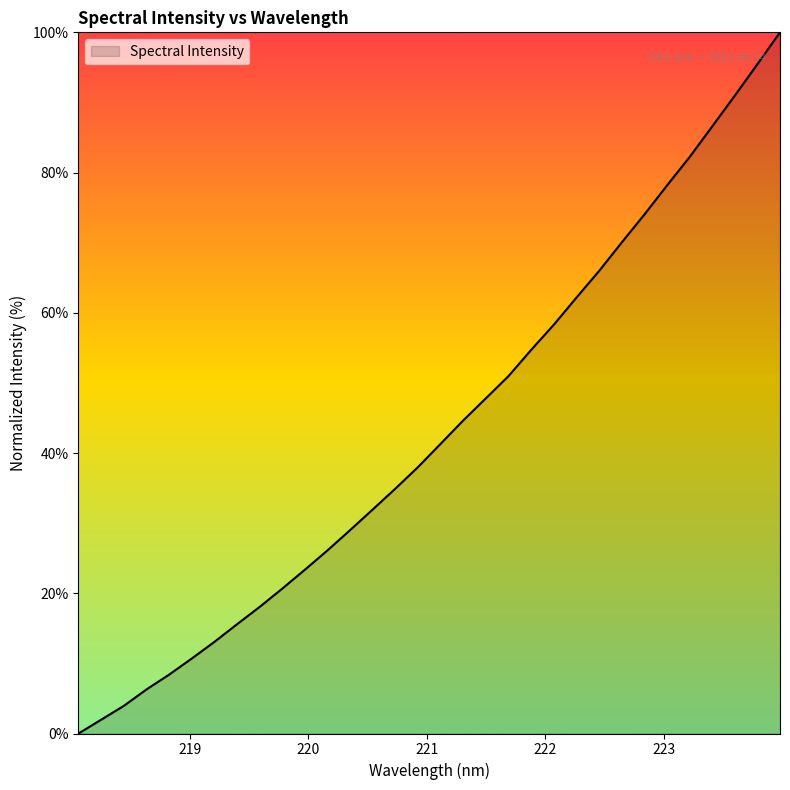

How many lines are shown in the chart?

1